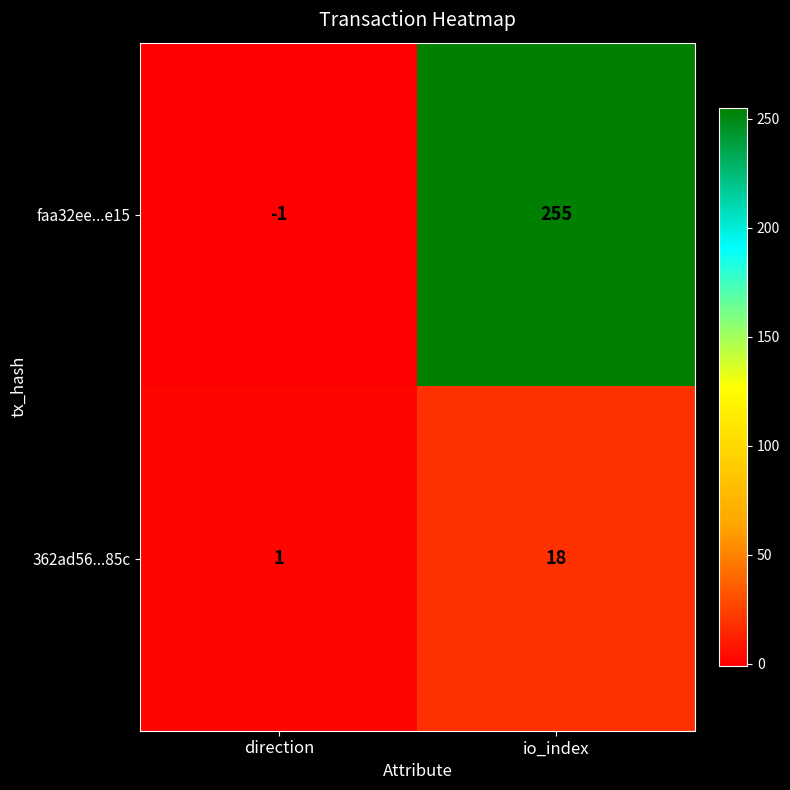

List the series in order of their overall mean, highest first.

faa32ee...e15, 362ad56...85c